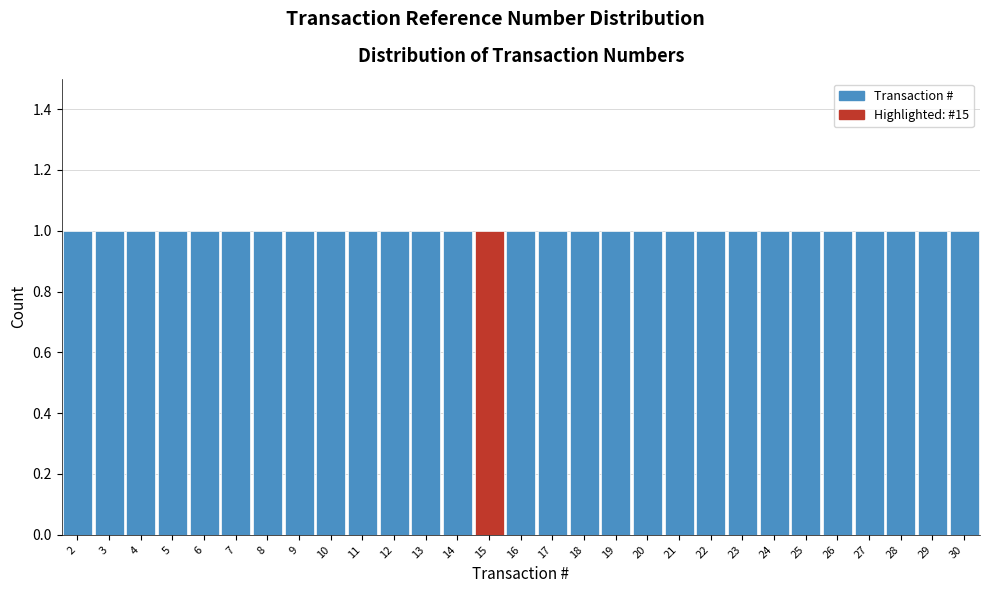

Reading left to right, transcribe this chart: for each bar, give the range it covers on the x-axis and its height. The values are not printed on the chart, so give them approximately, as read against the axis.

1.5 to 2.5: 1
2.5 to 3.5: 1
3.5 to 4.5: 1
4.5 to 5.5: 1
5.5 to 6.5: 1
6.5 to 7.5: 1
7.5 to 8.5: 1
8.5 to 9.5: 1
9.5 to 10.5: 1
10.5 to 11.5: 1
11.5 to 12.5: 1
12.5 to 13.5: 1
13.5 to 14.5: 1
14.5 to 15.5: 1
15.5 to 16.5: 1
16.5 to 17.5: 1
17.5 to 18.5: 1
18.5 to 19.5: 1
19.5 to 20.5: 1
20.5 to 21.5: 1
21.5 to 22.5: 1
22.5 to 23.5: 1
23.5 to 24.5: 1
24.5 to 25.5: 1
25.5 to 26.5: 1
26.5 to 27.5: 1
27.5 to 28.5: 1
28.5 to 29.5: 1
29.5 to 30.5: 1